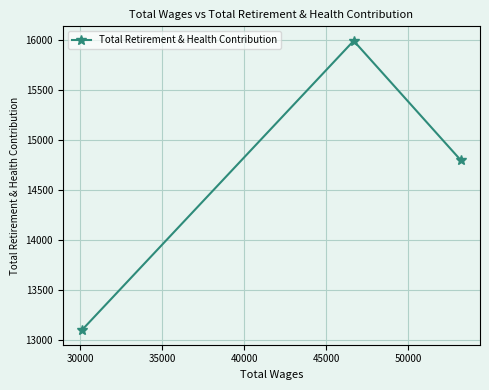

What is the difference between the maximum and second lowest values?

1195